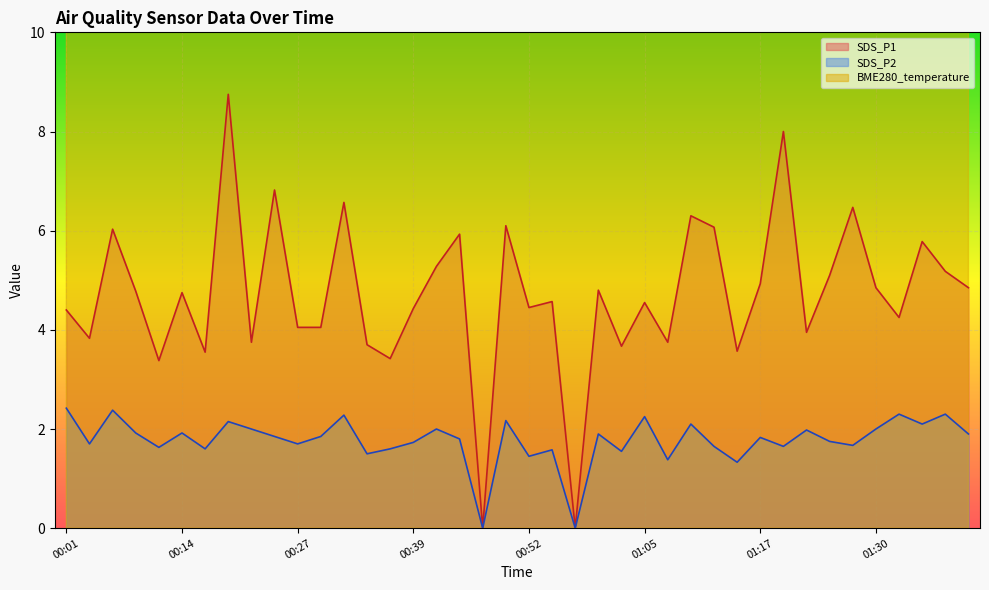

Reading right to left, transcribe all the data shown in this chart.

BME280_temperature: 12.3	12.3	12.3	12.3	12.3	12.3	12.3	12.3	12.3	12.4	12.4	12.4	12.4	12.4	12.4	12.4	12.5	13.2	12.4	12.4	12.5	13.2	12.4	12.4	12.4	12.4	12.5	12.5	12.4	12.4	12.4	12.4	12.4	12.4	12.5	12.5	12.5	12.5	12.5	12.5
SDS_P1: 4.8	5.2	5.8	4.2	4.8	6.5	5.1	4.0	8.0	4.9	3.6	6.1	6.3	3.8	4.5	3.7	4.8	0.0	4.6	4.5	6.1	0.0	5.9	5.3	4.4	3.4	3.7	6.6	4.0	4.0	6.8	3.8	8.8	3.5	4.8	3.4	4.8	6.0	3.8	4.4
SDS_P2: 1.9	2.3	2.1	2.3	2.0	1.7	1.8	2.0	1.6	1.8	1.3	1.6	2.1	1.4	2.2	1.6	1.9	0.0	1.6	1.4	2.2	0.0	1.8	2.0	1.7	1.6	1.5	2.3	1.9	1.7	1.9	2.0	2.1	1.6	1.9	1.6	1.9	2.4	1.7	2.4